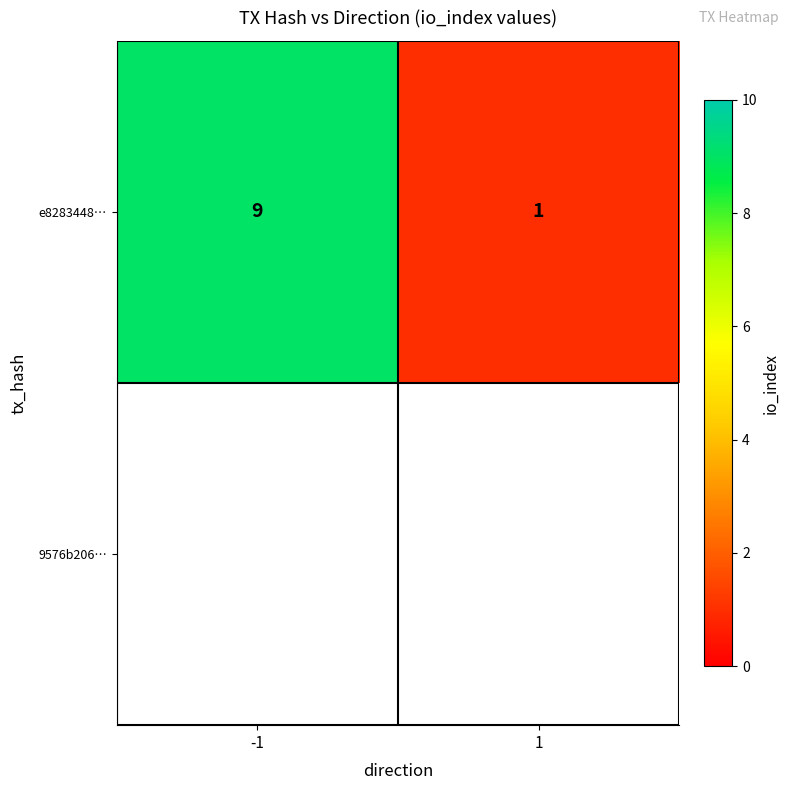

Which category has the lowest value across all series?

1